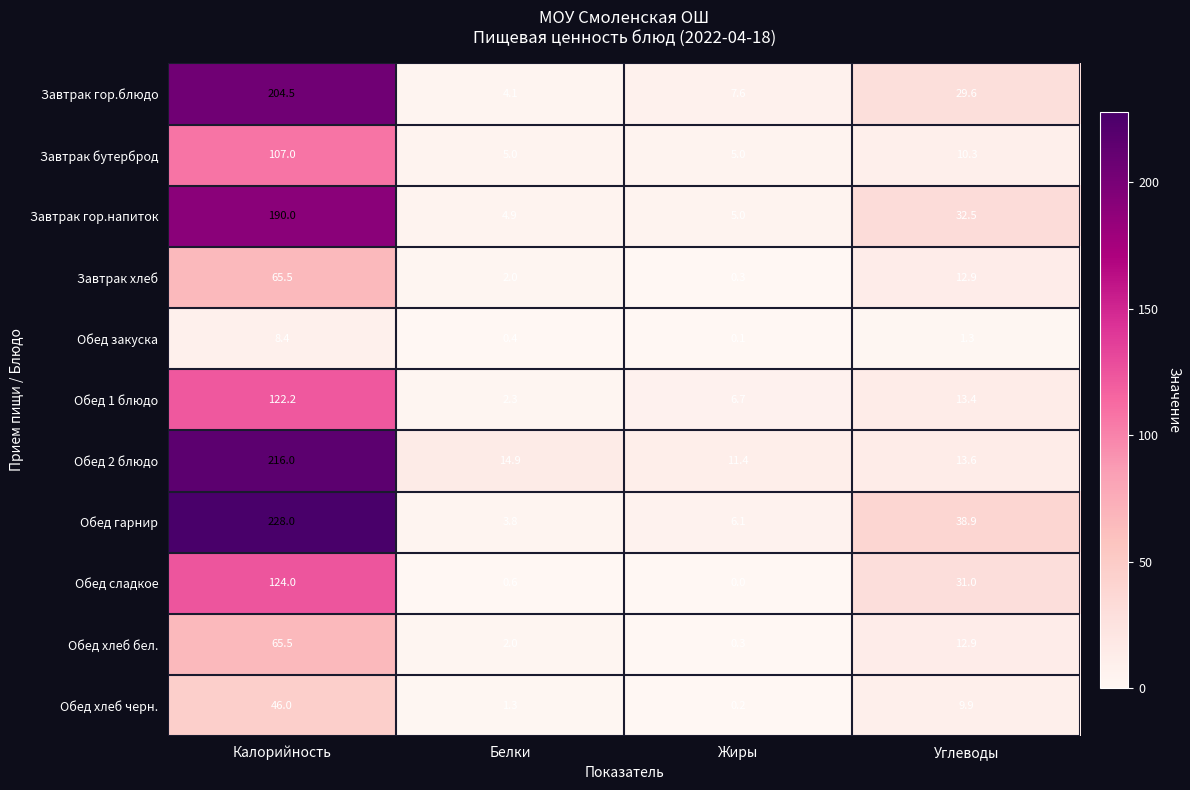

What value does the Завтрак гор.блюдо series have at Белки?

4.1